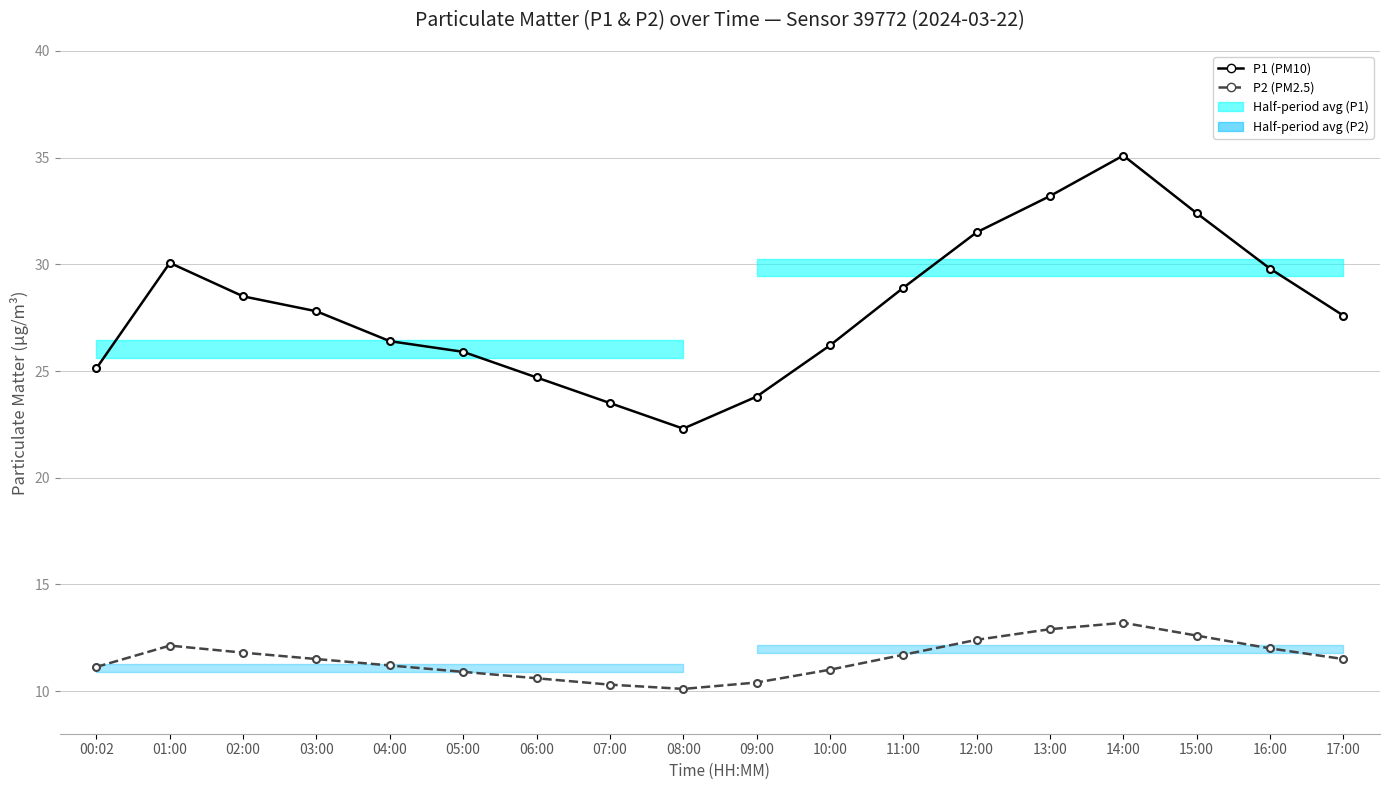

Which series has the widest spread of values?

P1 (PM10)